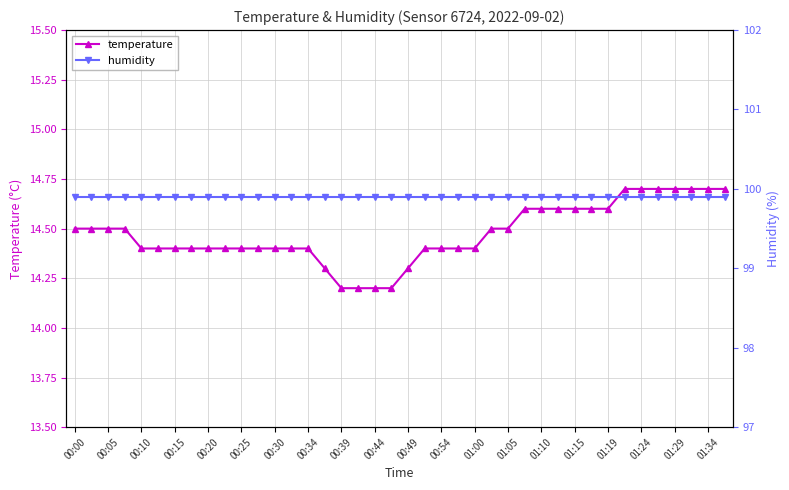

What is the highest value of the temperature series?

14.7